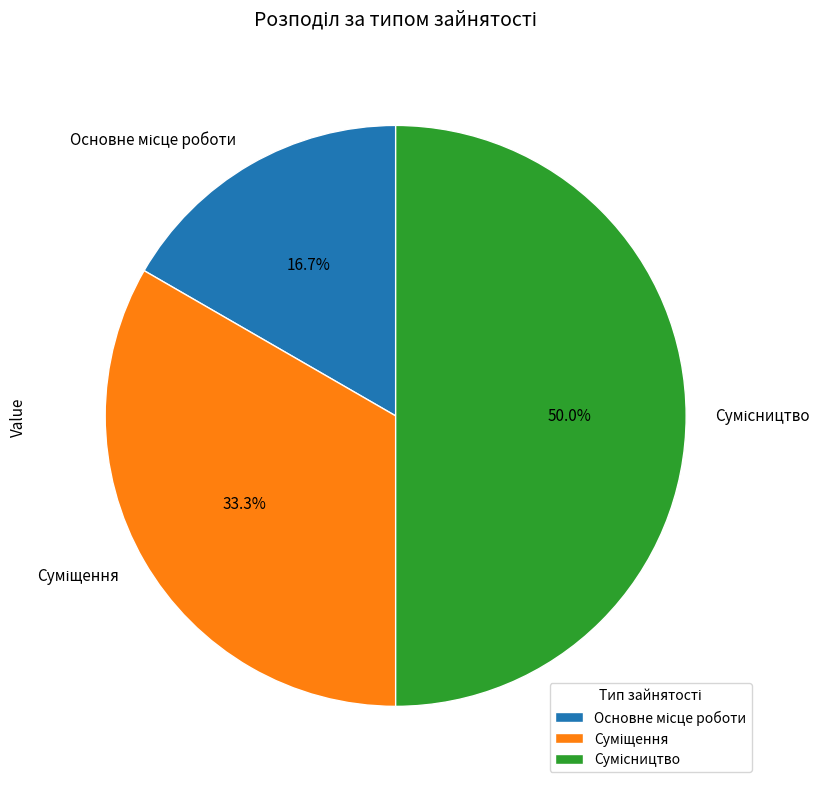

How many segments does this pie chart have?

3